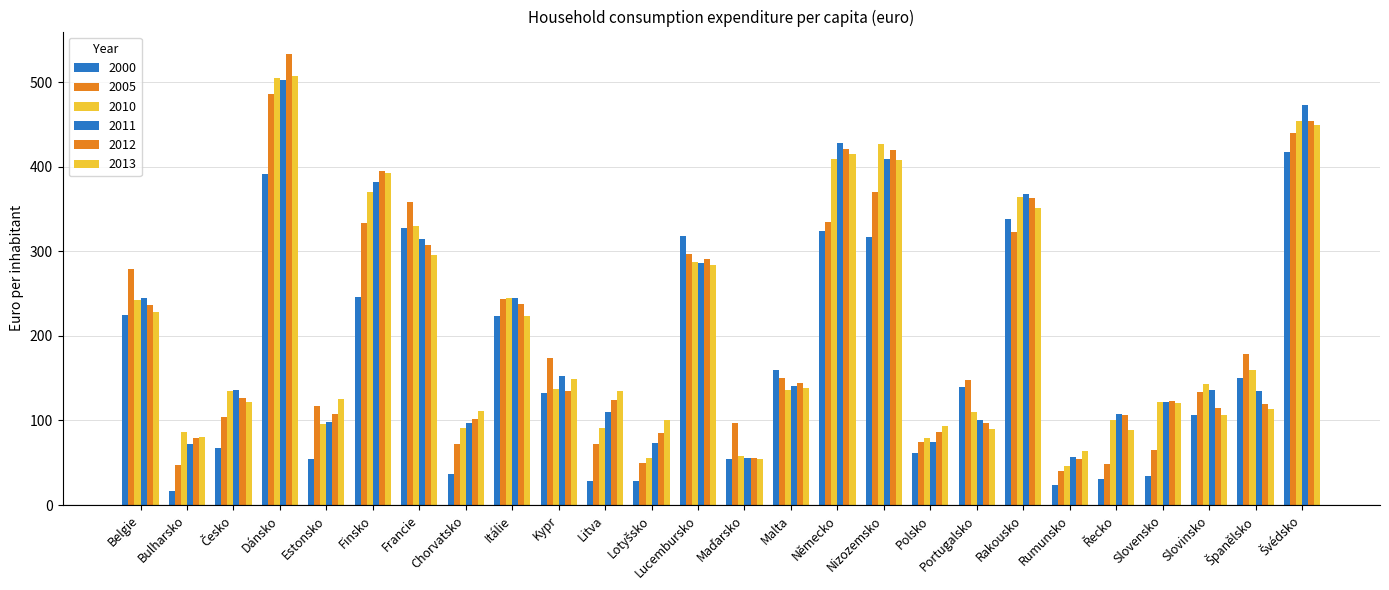

Which series has the largest total across all categories?

2011